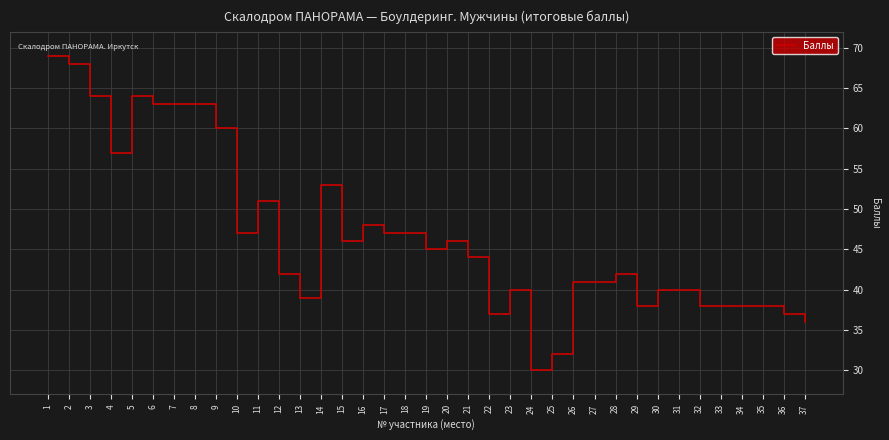

The chart shows a value of 47 at 18. True or false?

True